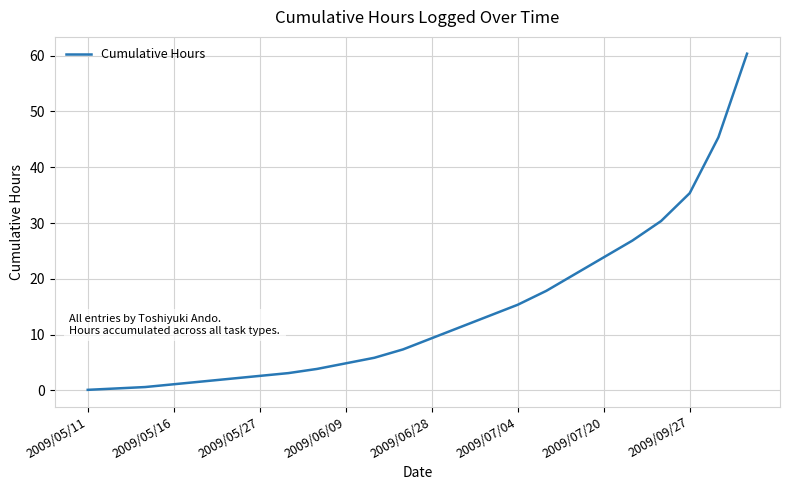

Does the chart have visible grid lines?

Yes